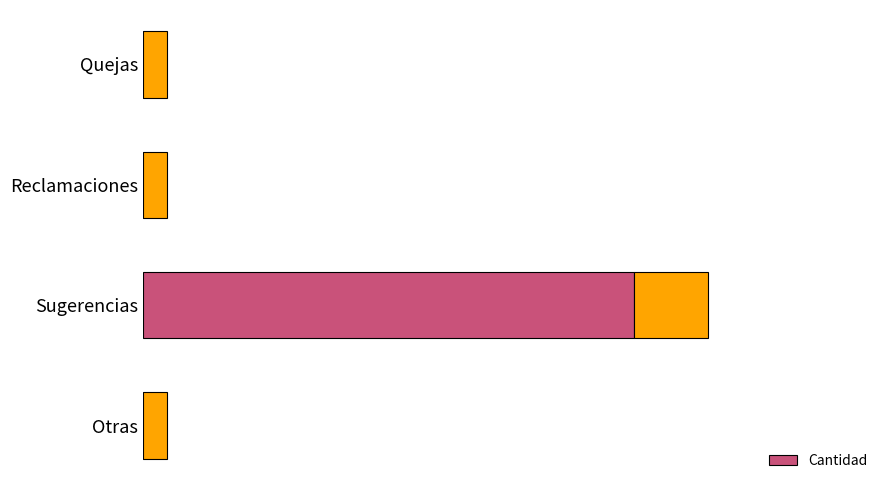

The chart shows a value of 0 at Reclamaciones. True or false?

True